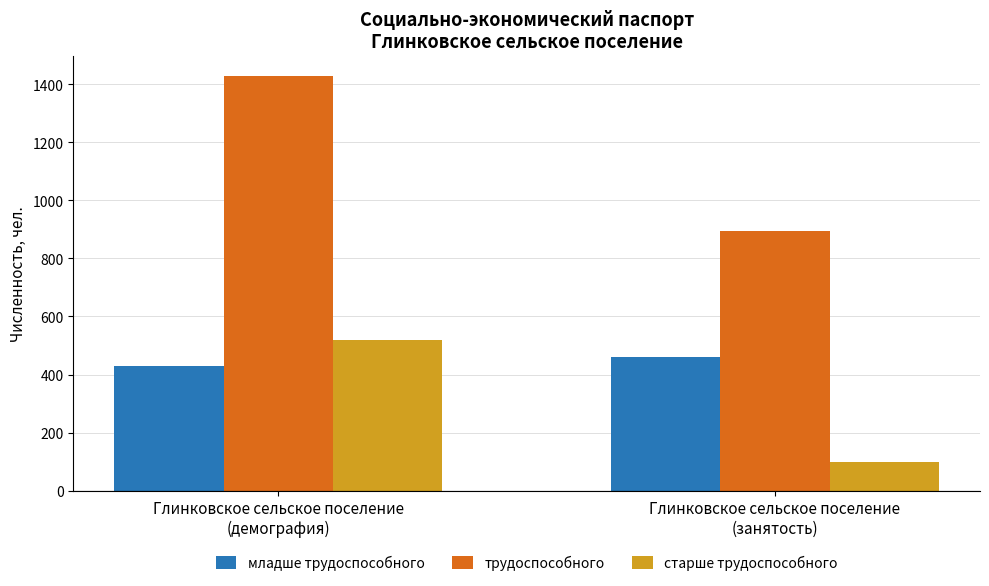

Which category has the highest value across all series?

Глинковское сельское поселение
(демография)